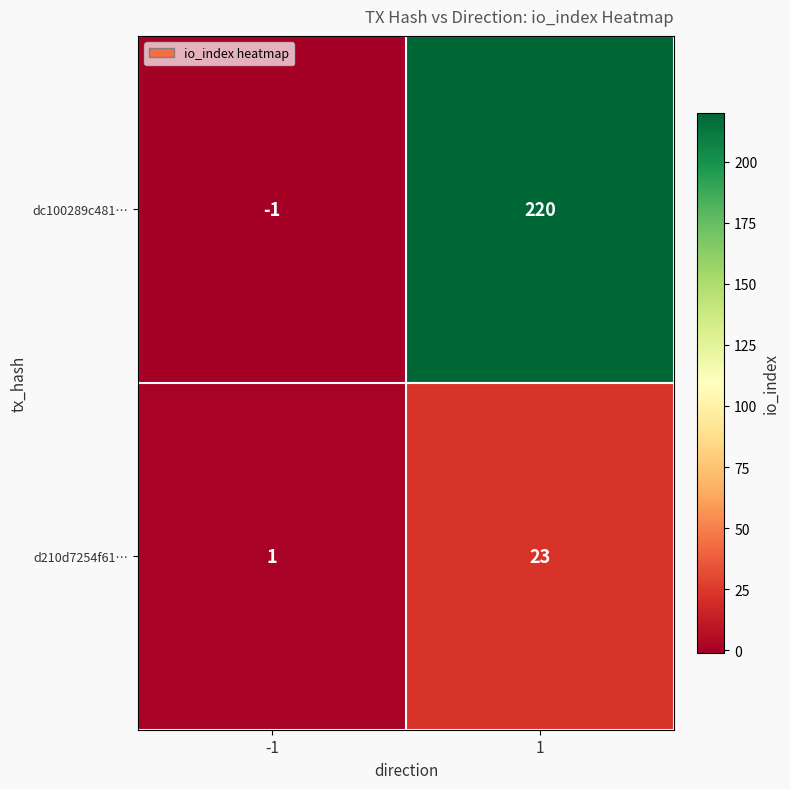

The value of dc100289c481… at 1 is 220. True or false?

True